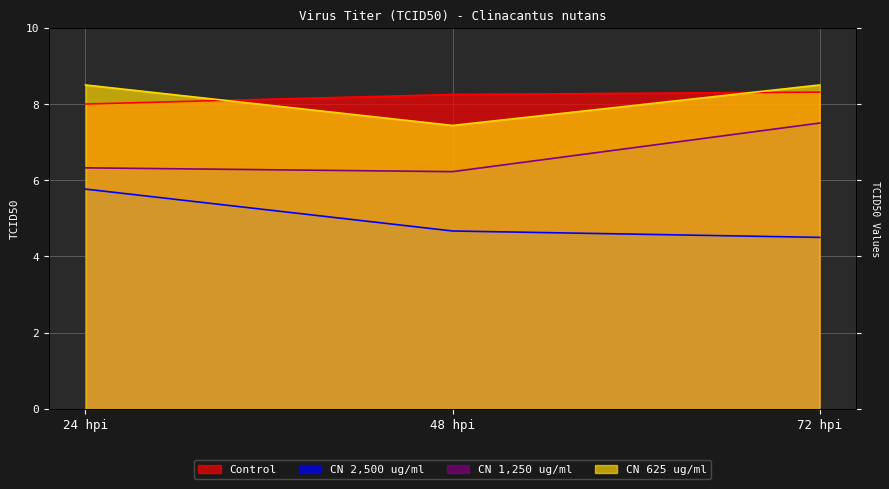

Reading right to left, list all the values displayed in this chart.

Control: 72 hpi=8.3	48 hpi=8.2	24 hpi=8.0
CN 2,500 ug/ml: 72 hpi=4.5	48 hpi=4.7	24 hpi=5.8
CN 1,250 ug/ml: 72 hpi=7.5	48 hpi=6.2	24 hpi=6.3
CN 625 ug/ml: 72 hpi=8.5	48 hpi=7.4	24 hpi=8.5